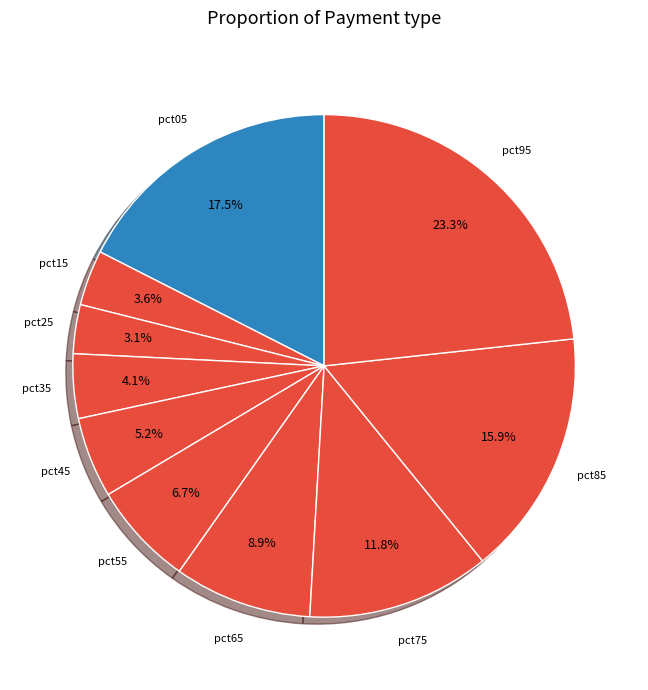

Which slice is the largest?

pct95